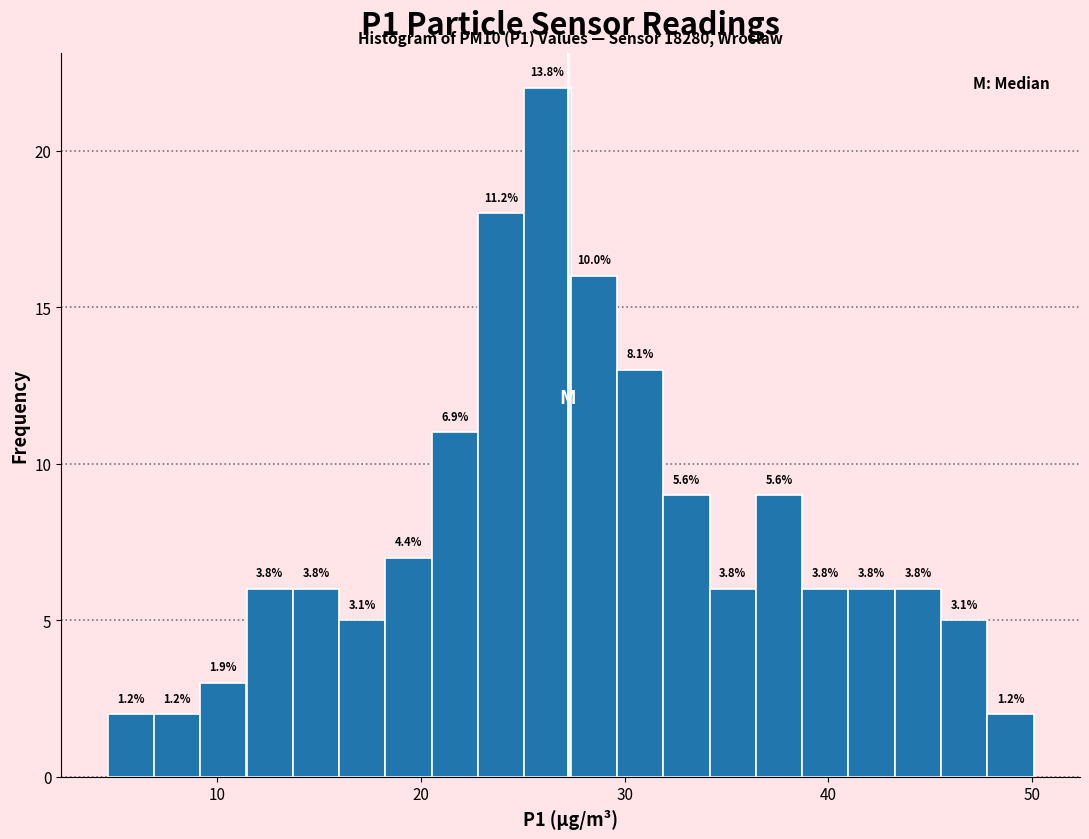

Around what value on the x-axis is the tallest bar? Give the approximate position of its centre, as read against the axis.

26